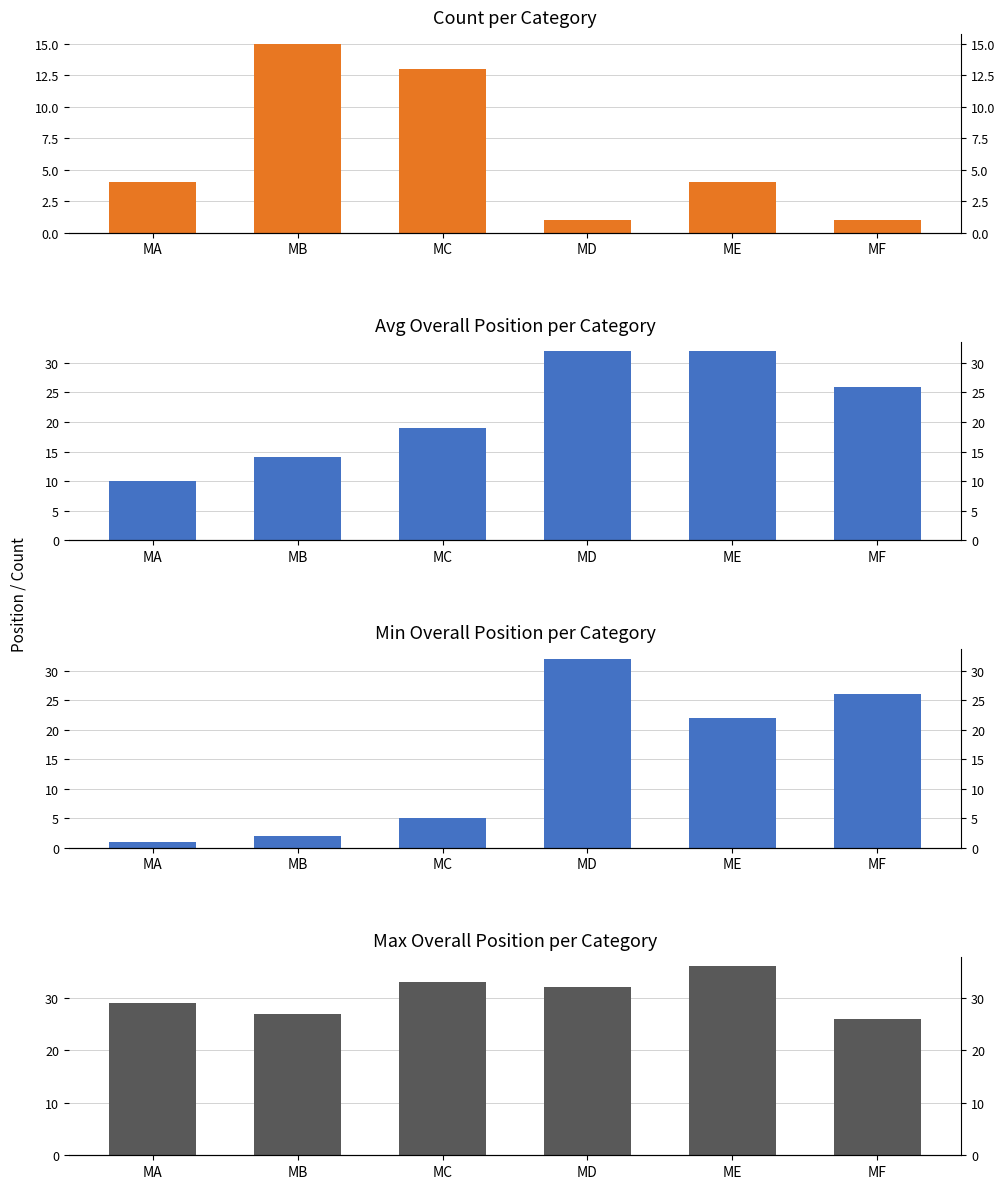

What is the approximate value of Count at ME?

4